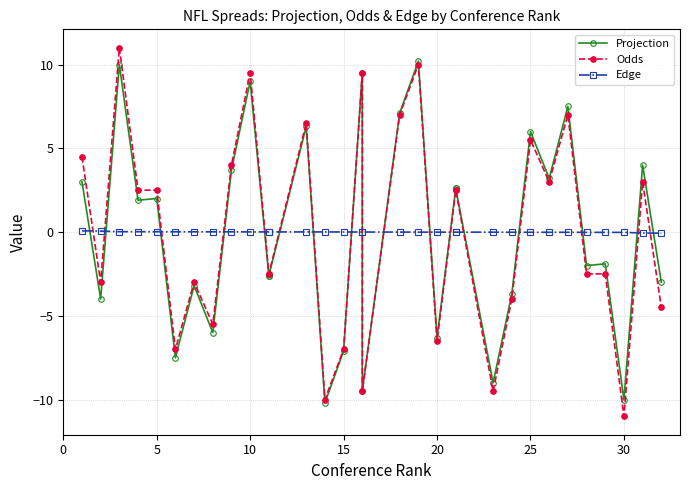

How many data points in Odds are less than 2?

16